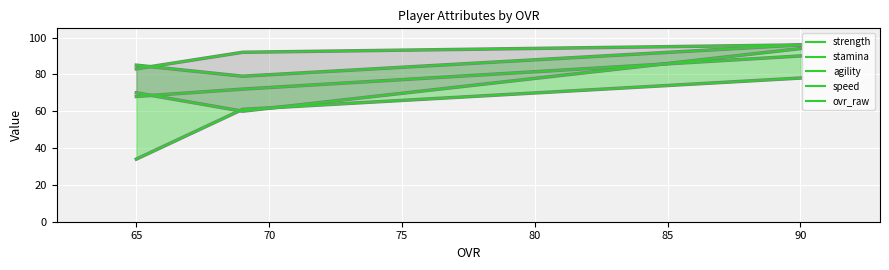

At which label is speed closest to 56?

65